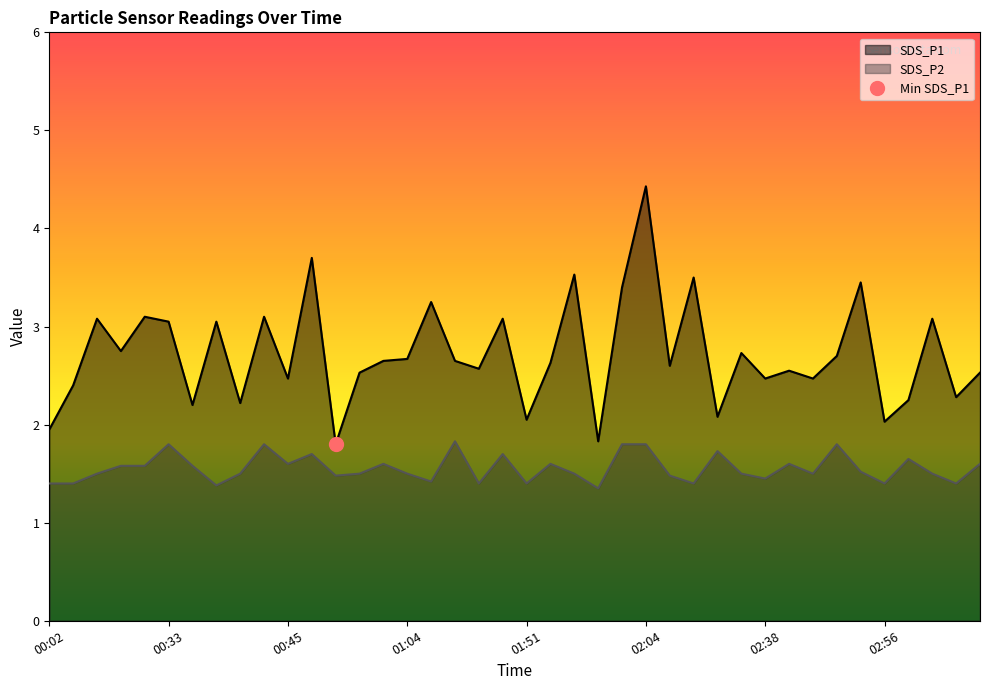

Does the chart have visible grid lines?

No